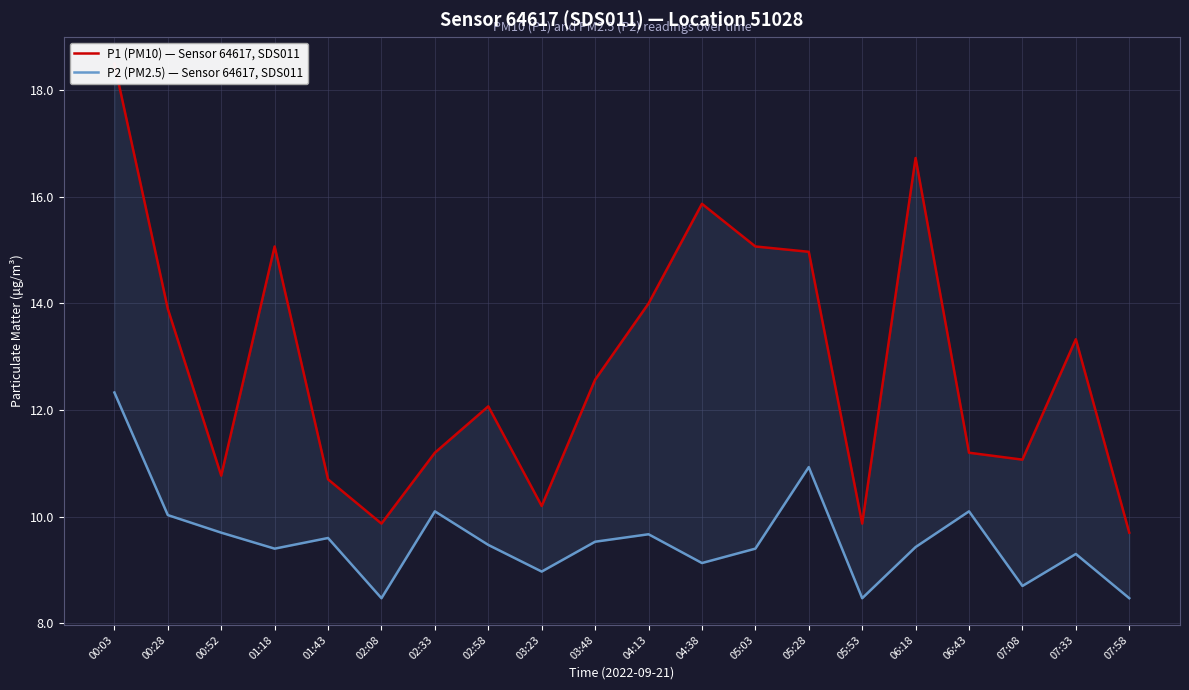

Which has a higher value, 02:08 or 05:03?

05:03